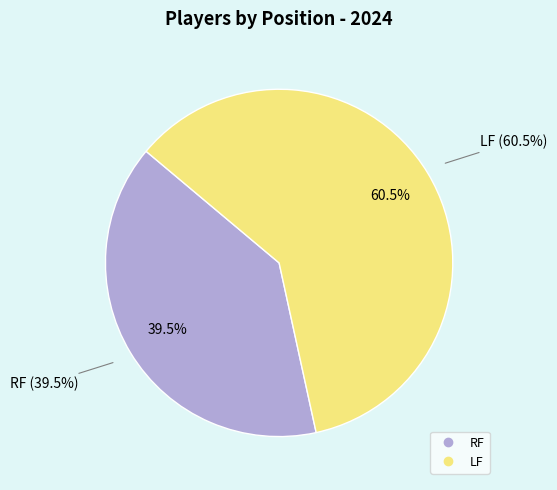

To the nearest percent, what is the difference between the LF and RF slice percentages?

21%